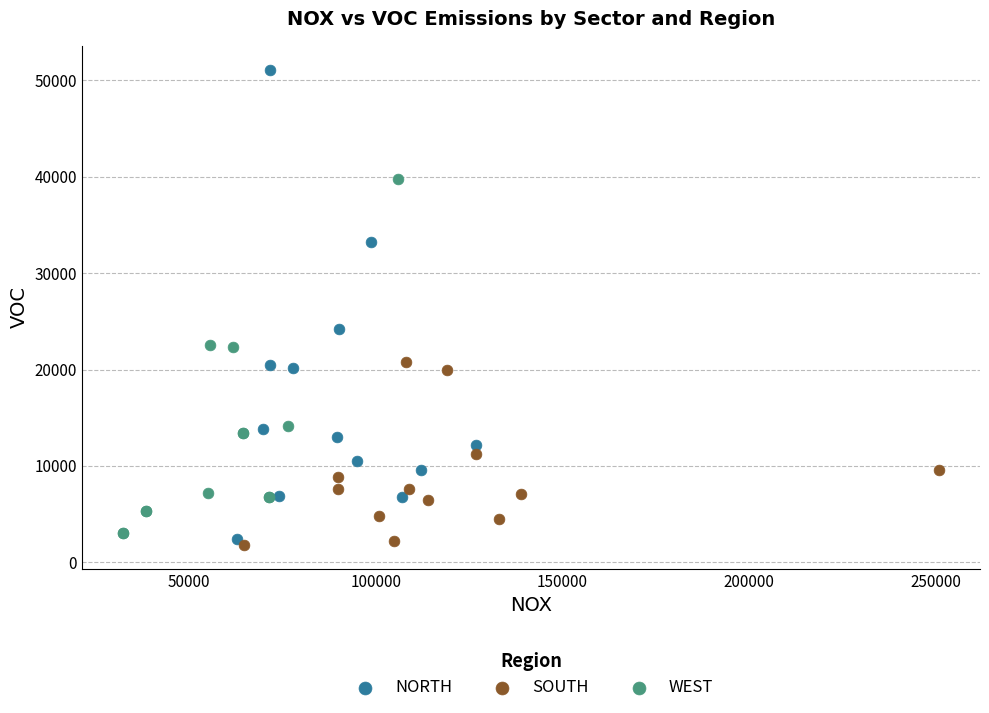

Which series reaches the minimum Y coordinate?

SOUTH